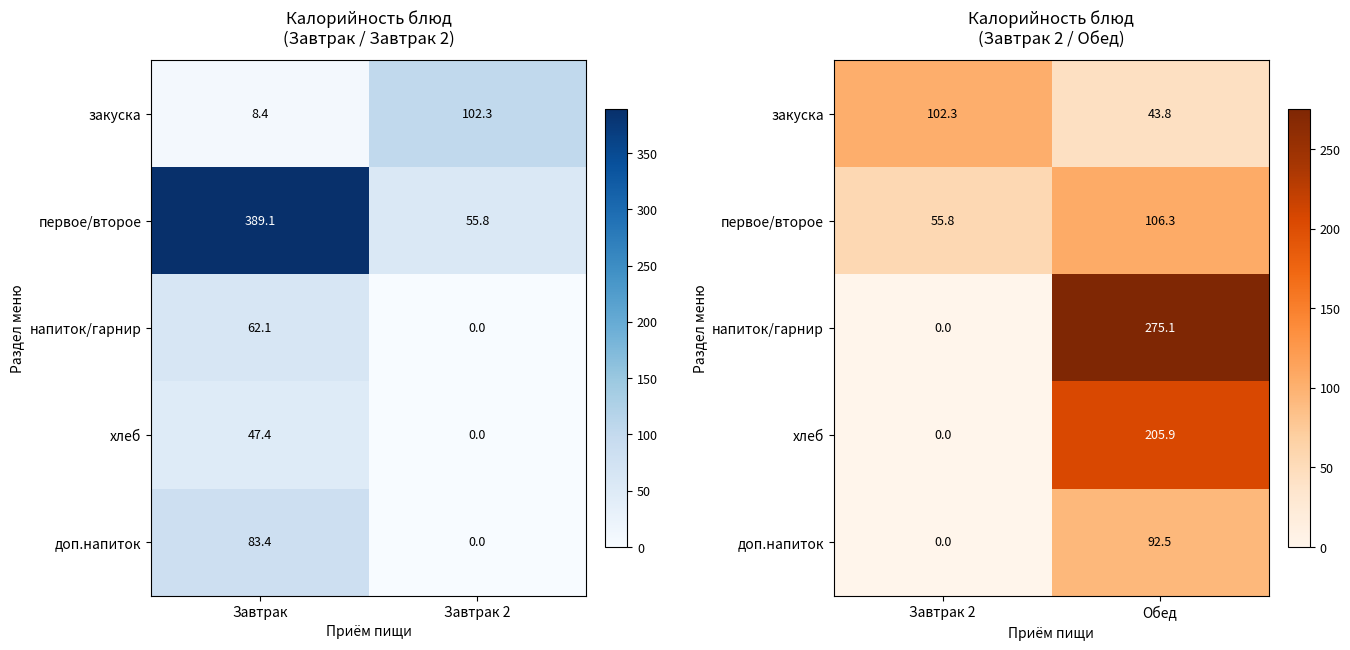

Is the value of хлеб at Завтрак 2 greater than the value of первое/второе at Обед?

No